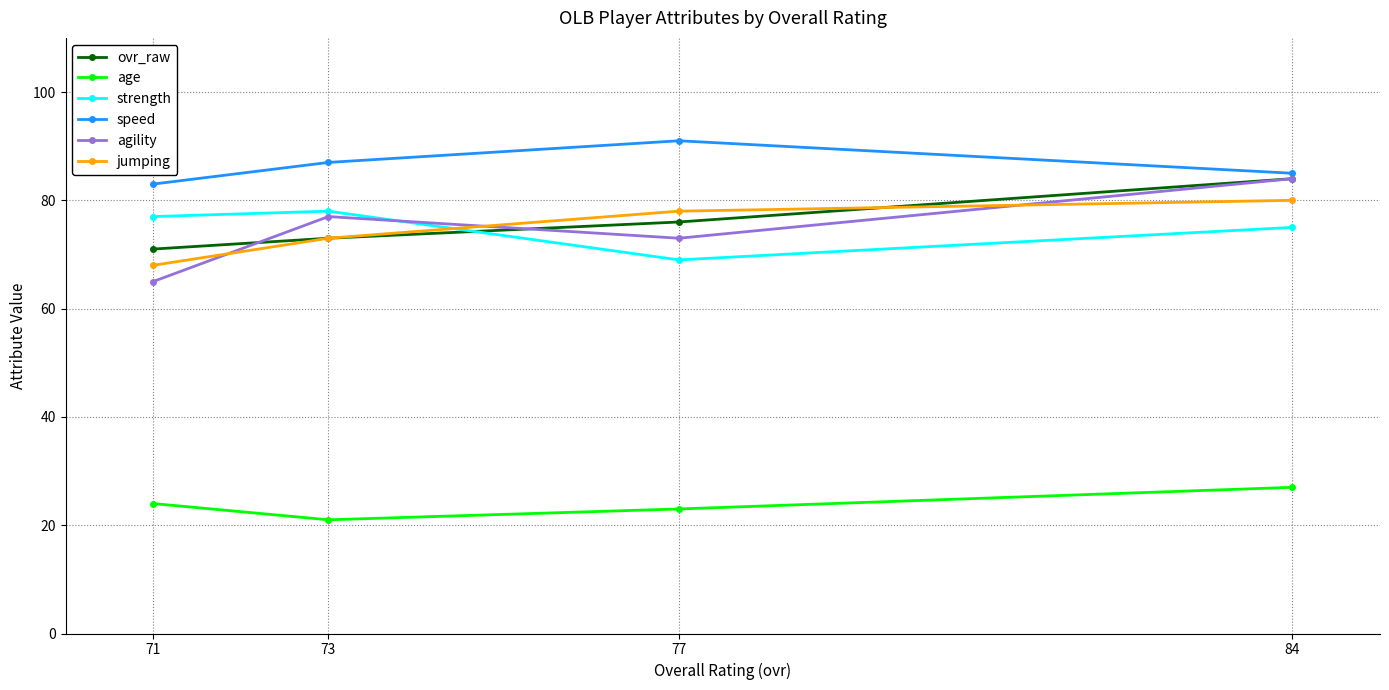

Which category has the lowest value in the jumping series?

71